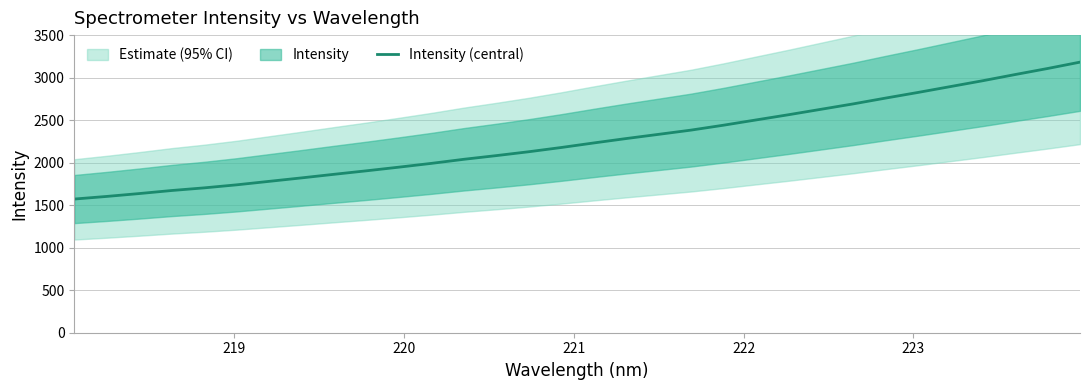

What is the highest value of the Intensity (central) series?

3182.2